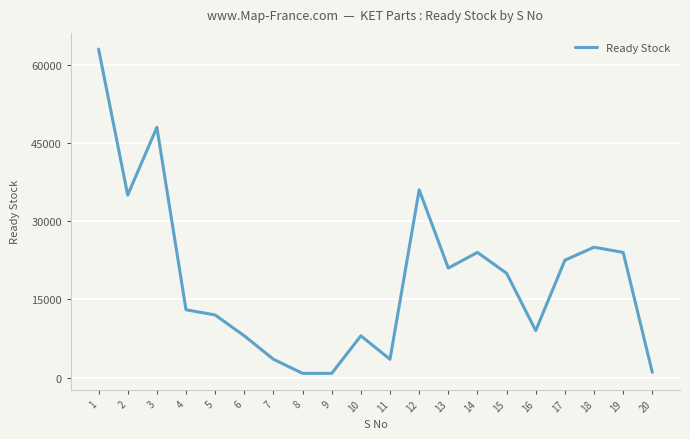

How many values are below 20000?

10